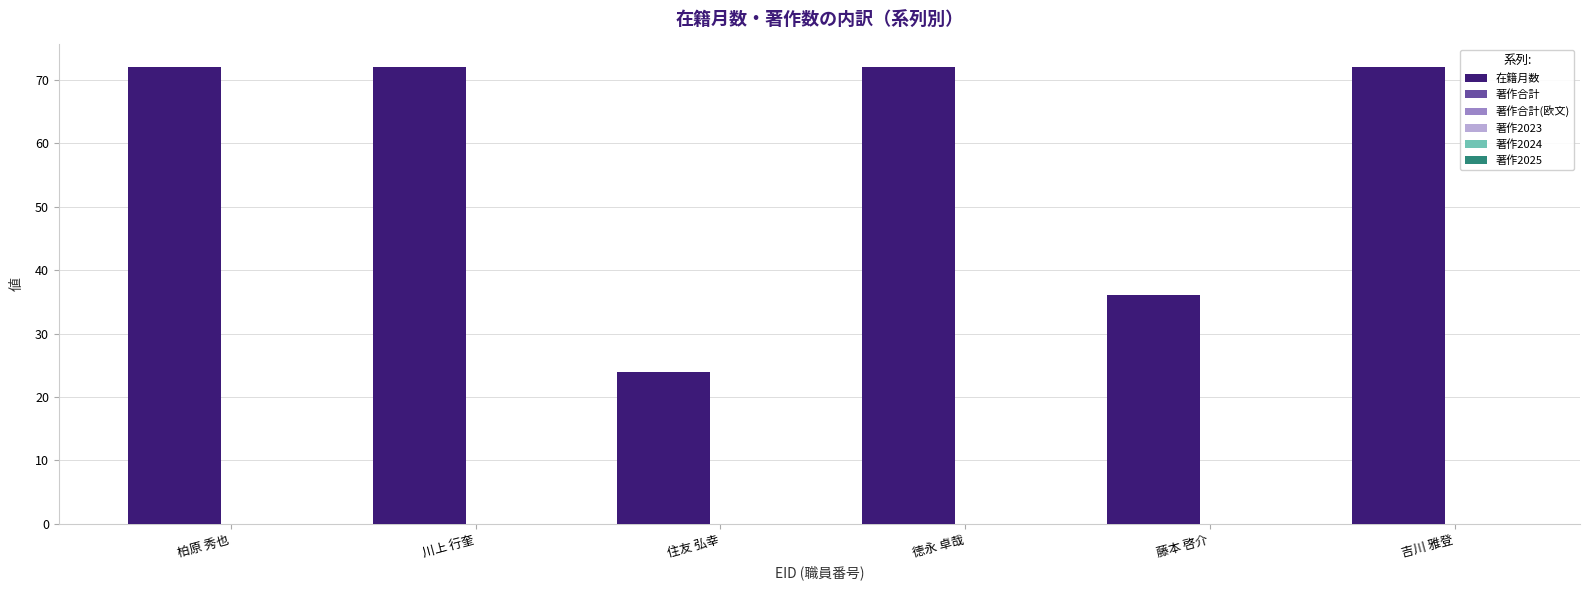

What is the label of the 5th bar from the left?

藤本 啓介